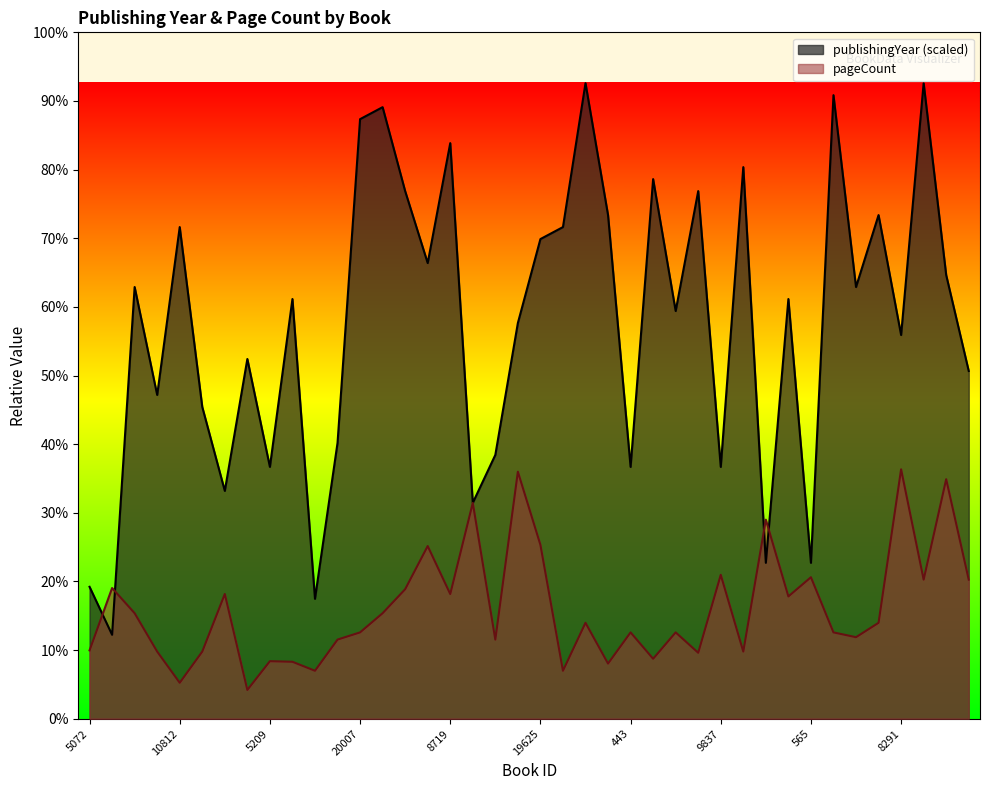

At which label does publishingYear first exceed 1400?

6552